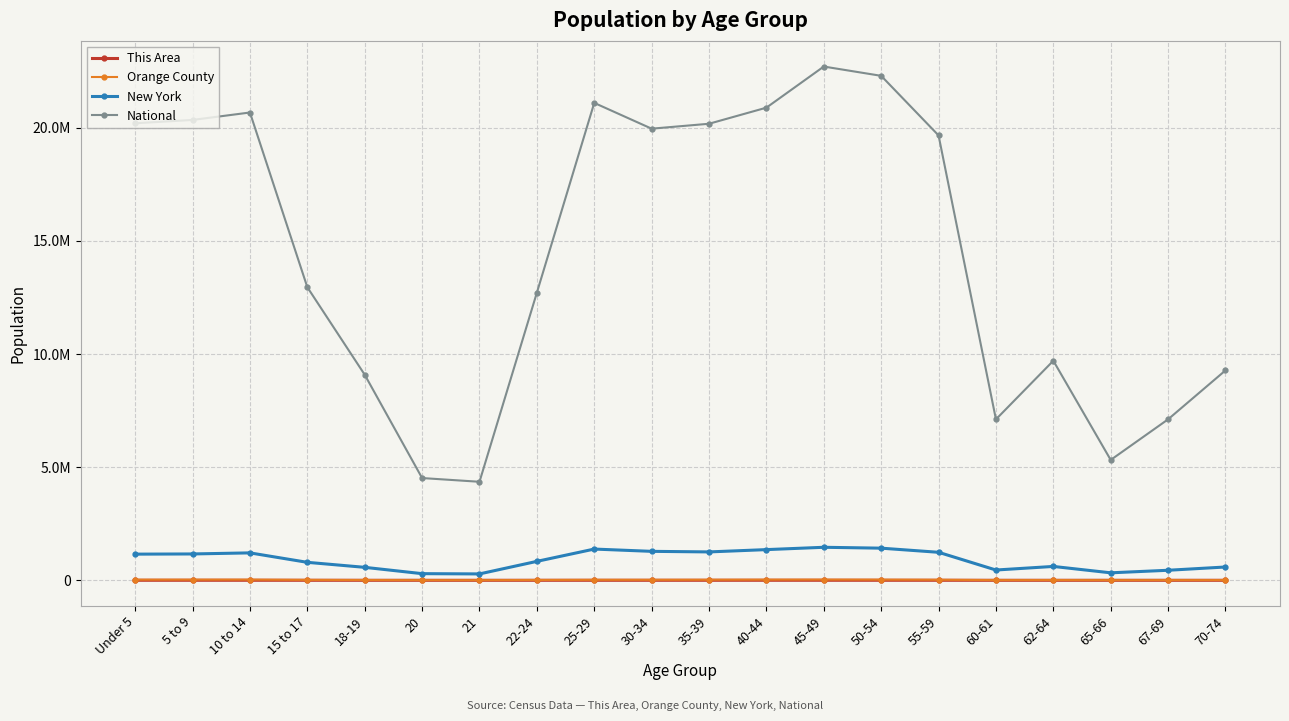

What is the highest value of the This Area series?

1104